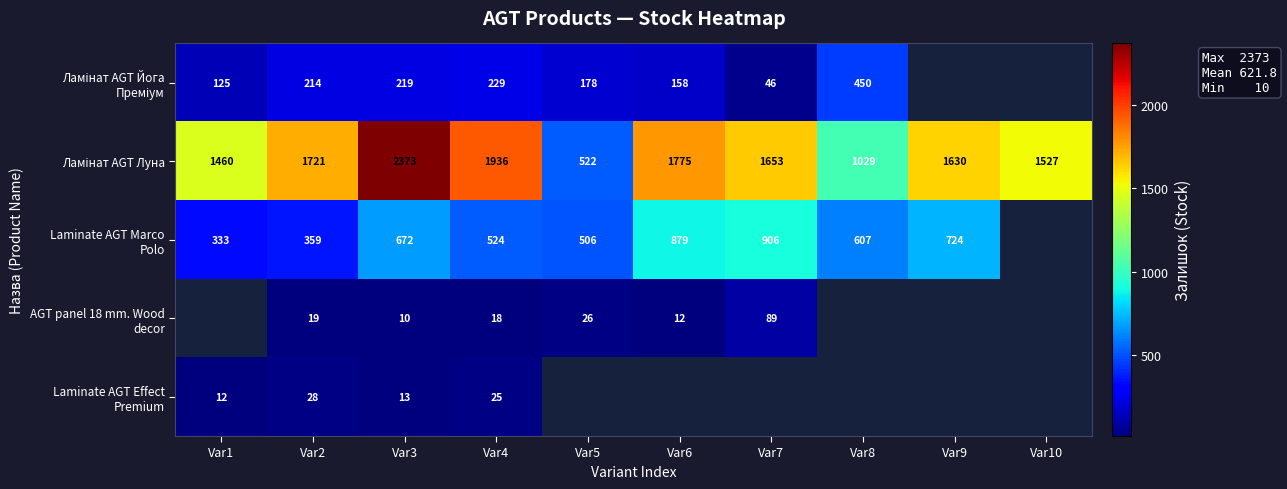

What is the total value across all series at Var2?

2341